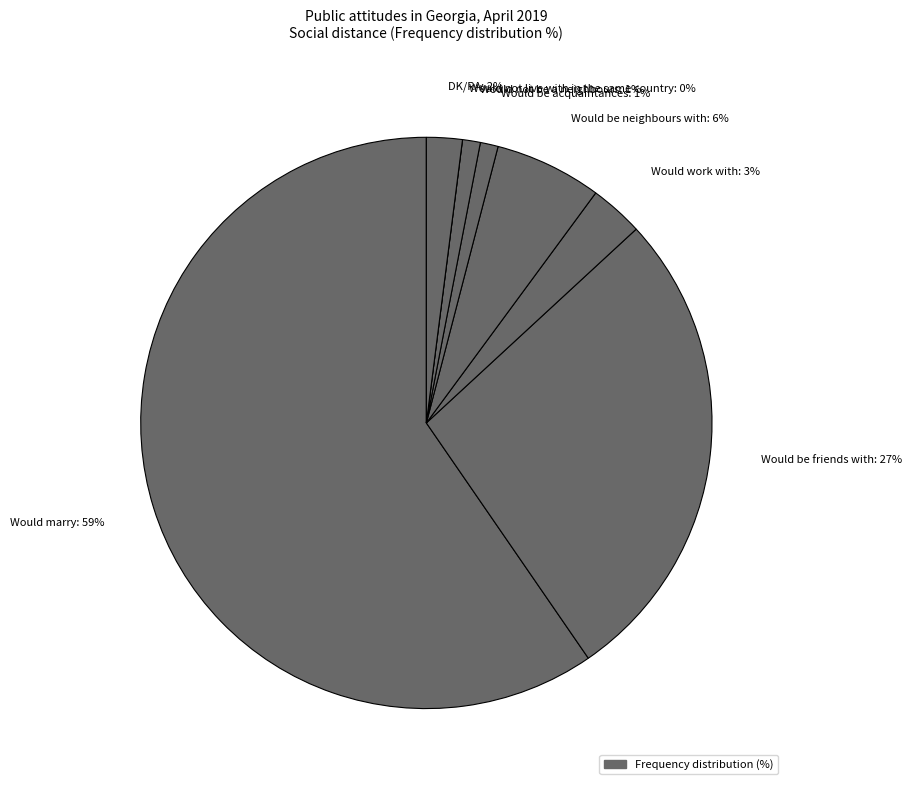

Which category has the smallest portion of the pie?

Would not live with in the same country